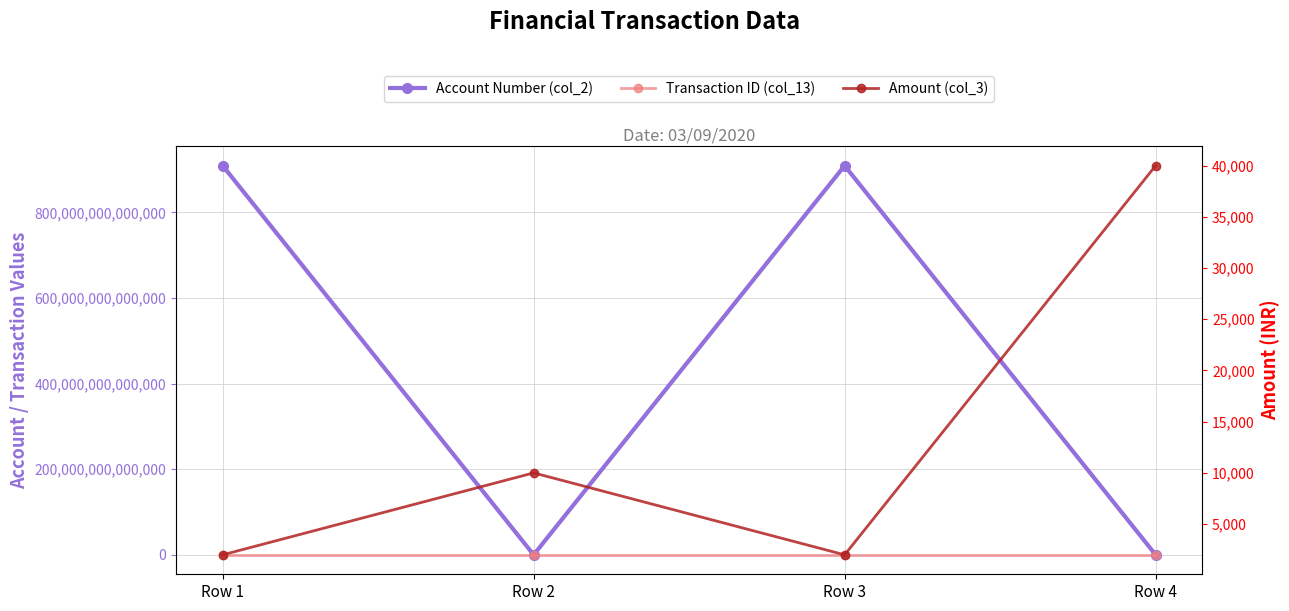

List the labels in order of Amount (col_3) value, largest first.

Row 4, Row 2, Row 1, Row 3